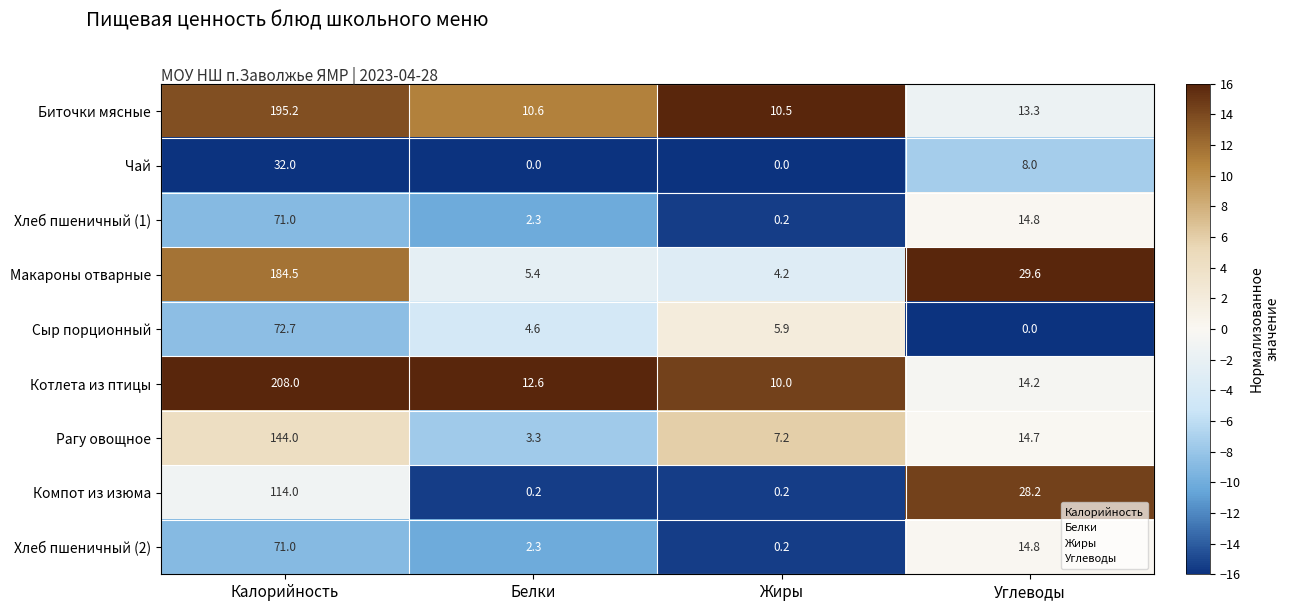

At which category is the sum across all series the highest?

Калорийность